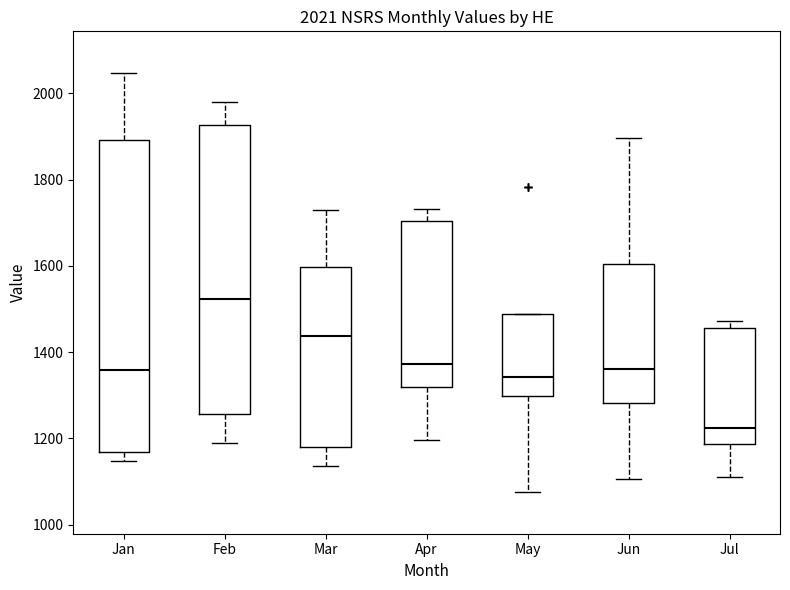

Which box has the highest median line?

Feb